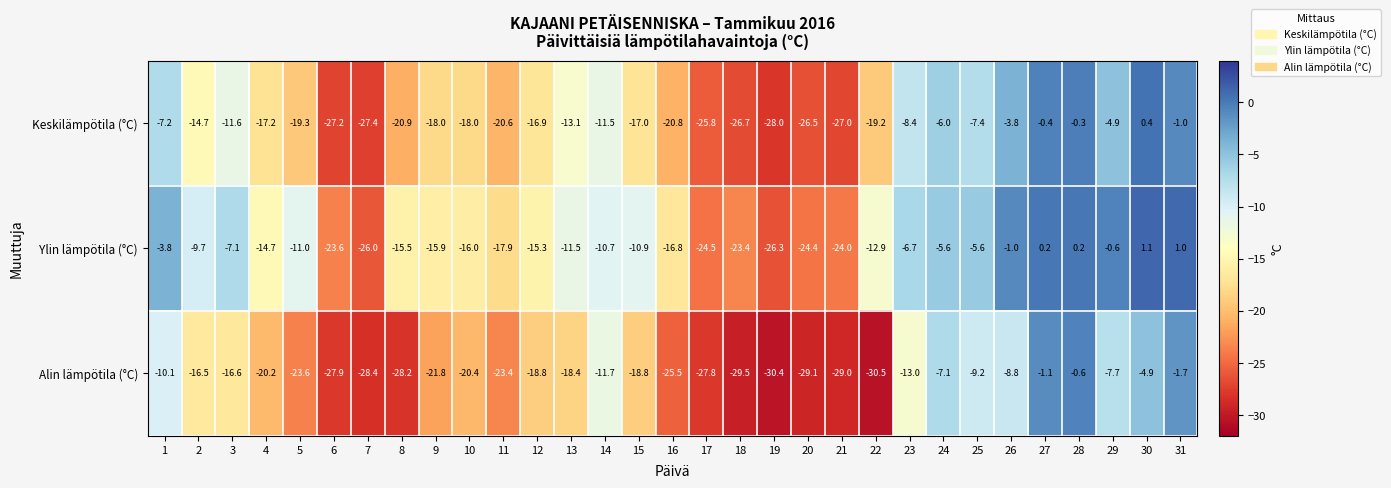

How many data points does each series have?

31